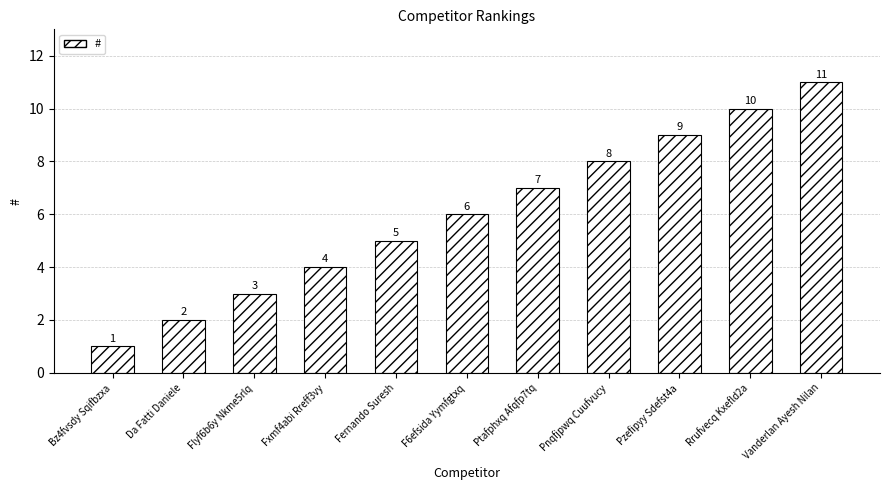

Is it true that the value at Fernando Suresh is 5?

True